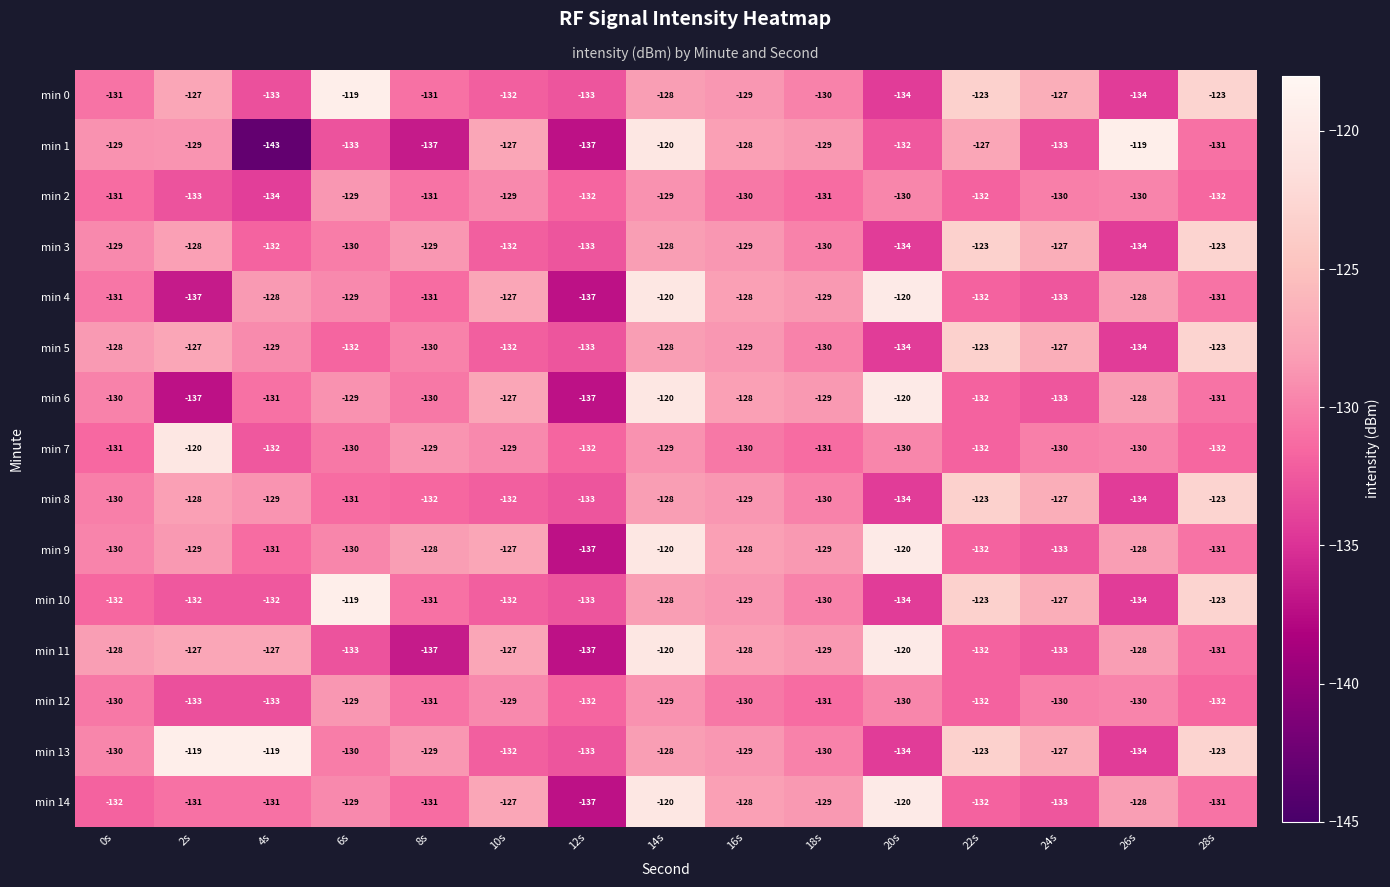

Which series has the largest range (max minus min)?

min 1